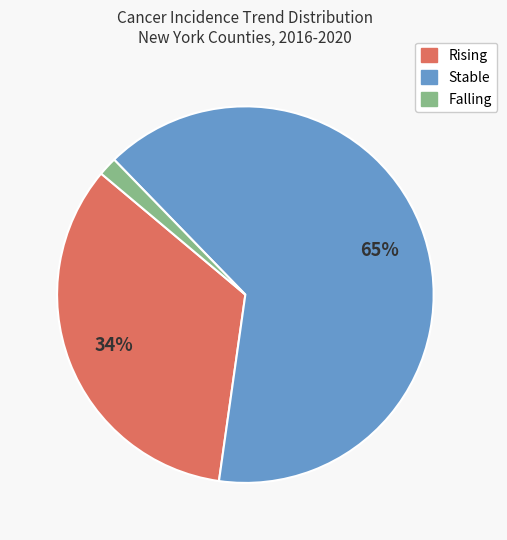

Is there any slice that represents more than half of the pie?

Yes